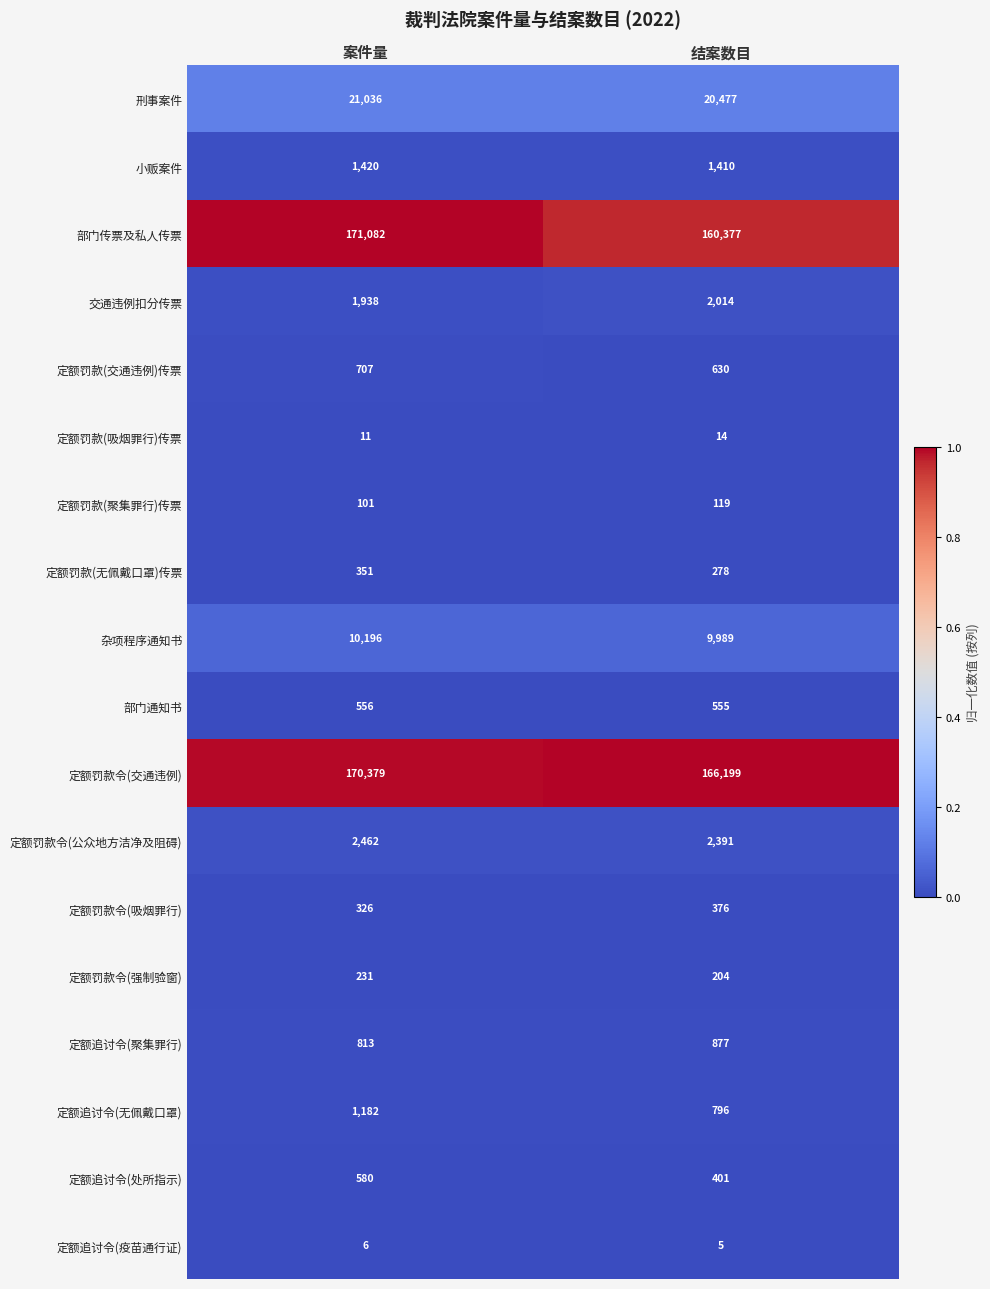

Between 案件量 and 结案数目, which series saw the biggest shift?

部门传票及私人传票